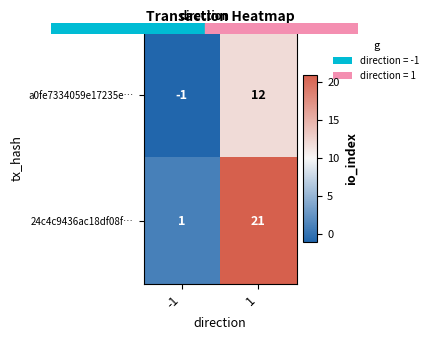

The value of a0fe7334059e17235e… at 1 is 5. True or false?

False